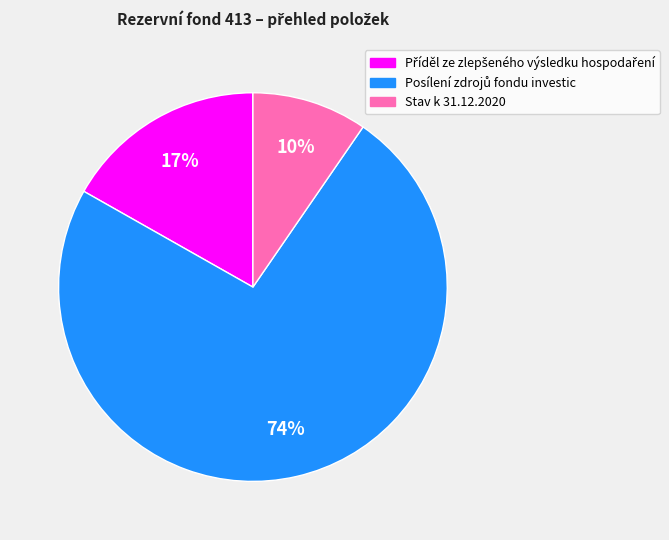

True or false: Stav k 31.12.2020 accounts for 10% of the total.

True